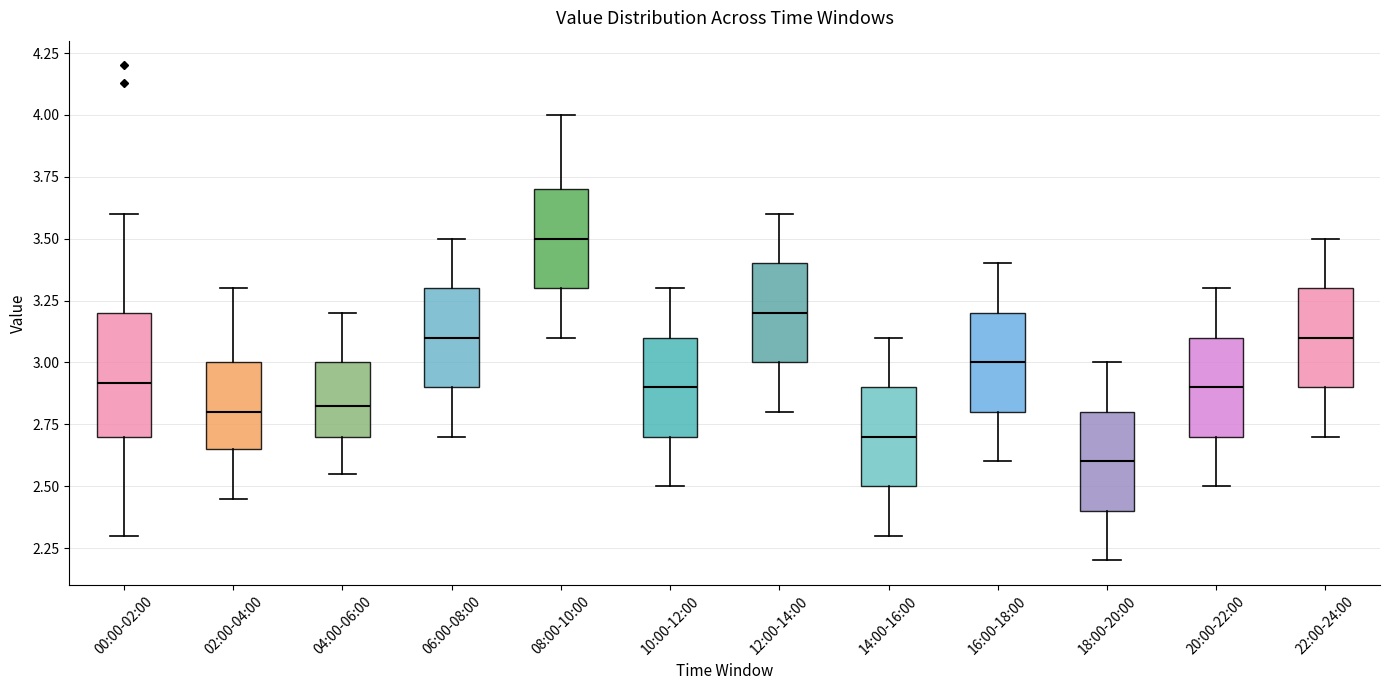

Comparing the boxes themselves (not the whiskers), which one is the tallest?

00:00-02:00